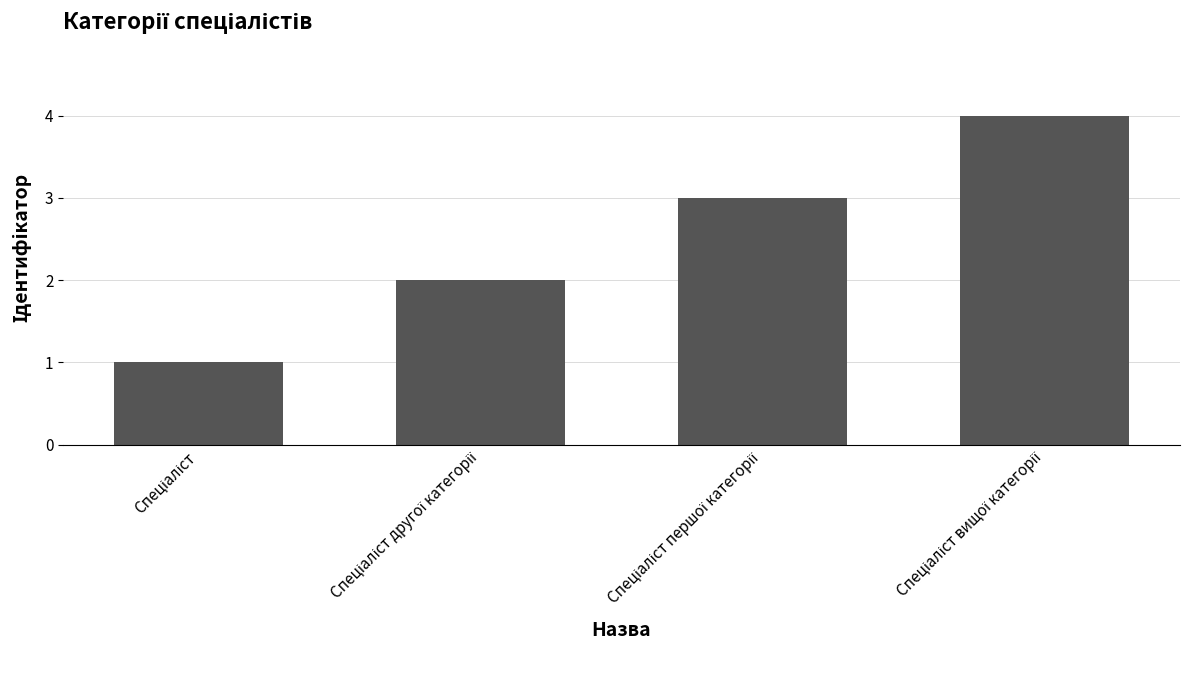

What is the sum of all values?

10